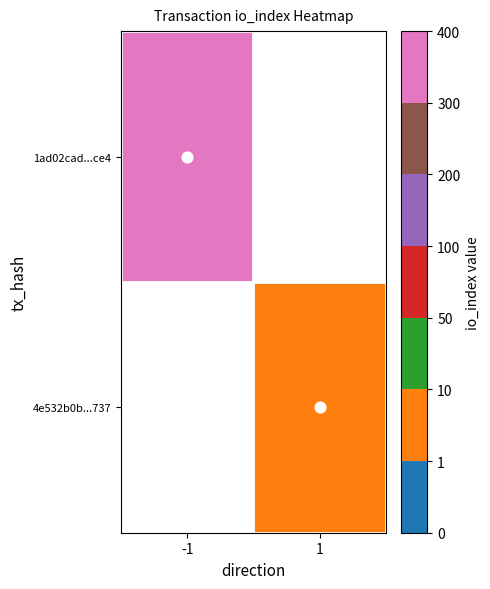

True or false: 4e532b0b...737 has a value of 0.8 at 1.

False